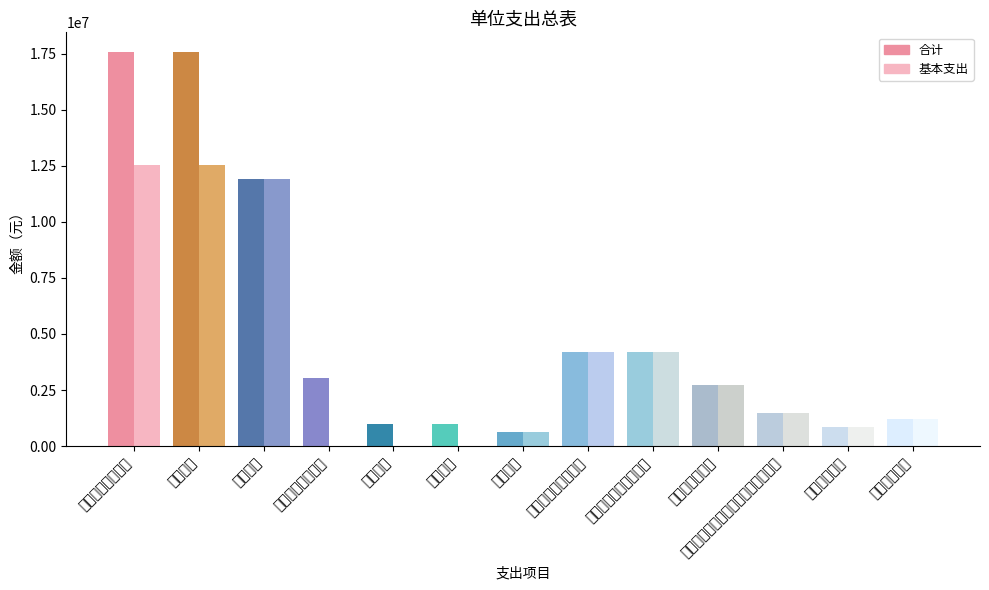

What is the average value of the 基本支出 series?

4017769.9